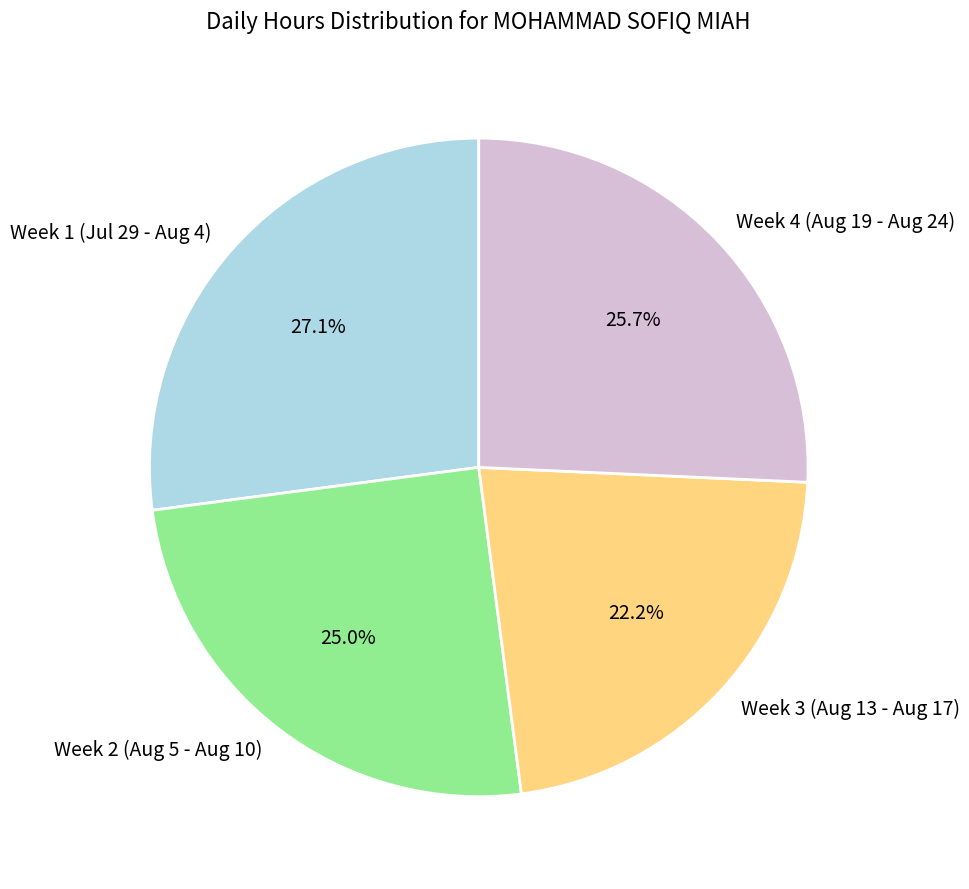

Between Week 4 (Aug 19 - Aug 24) and Week 2 (Aug 5 - Aug 10), which is larger?

Week 4 (Aug 19 - Aug 24)